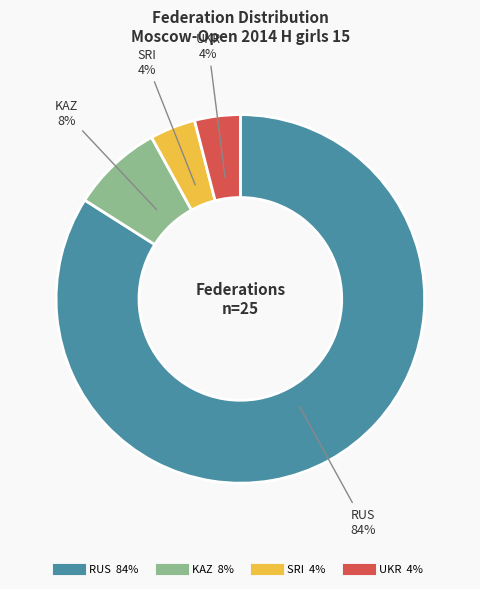

What is the largest slice in the pie chart?

RUS